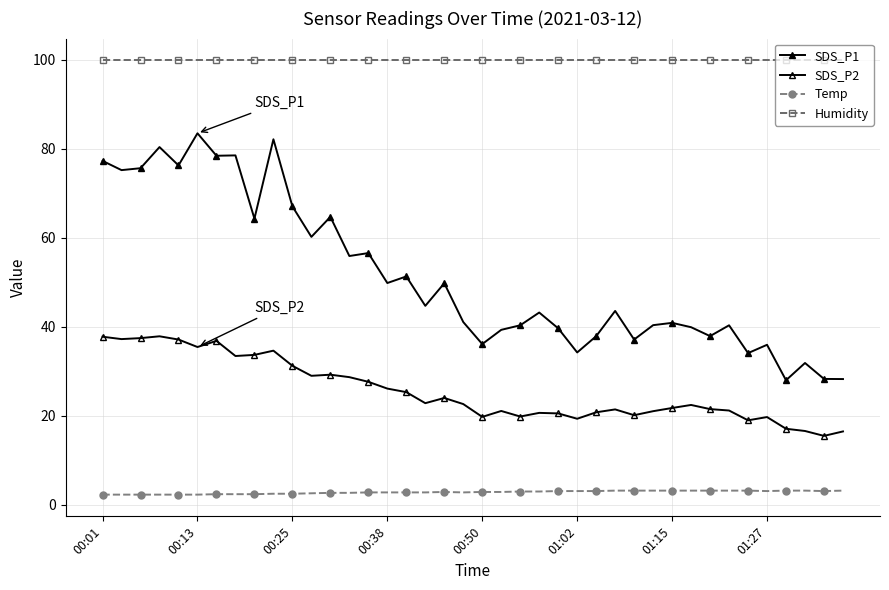

True or false: Humidity and SDS_P1 intersect in this chart.

False